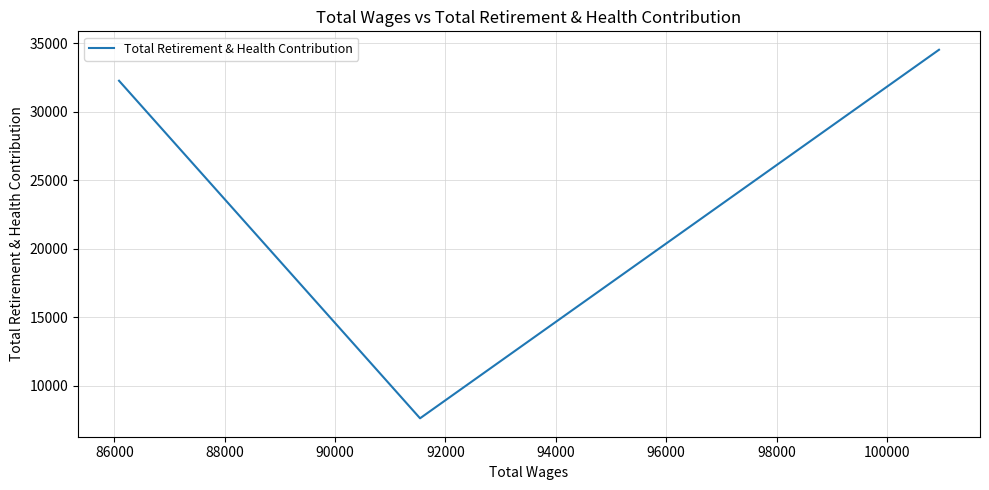

What is the sum of all values?

74407